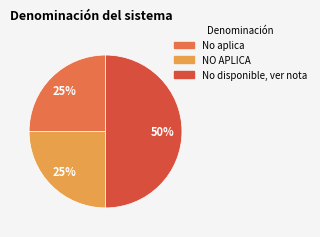

How many segments does this pie chart have?

3